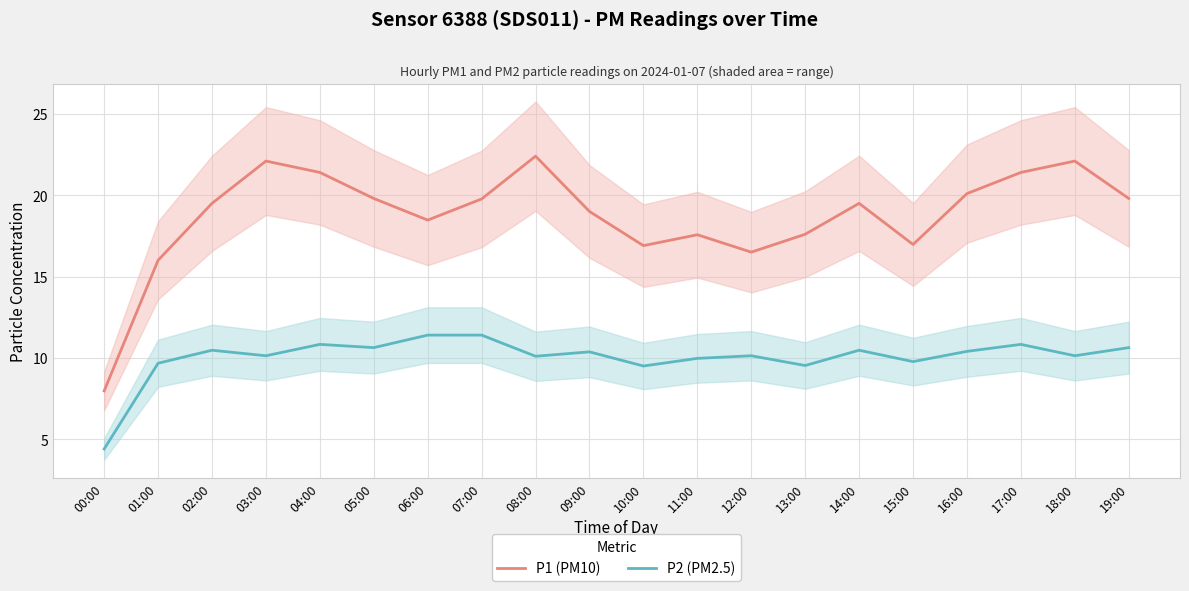

Which series changed the most between 12:00 and 14:00?

P1 (PM10)